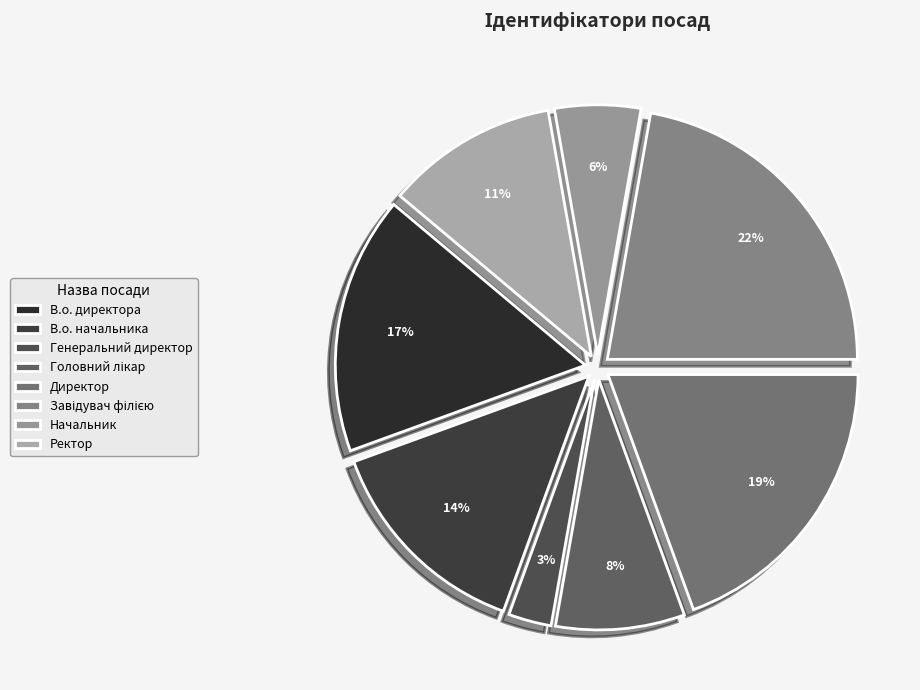

Count the number of slices in the pie.

8